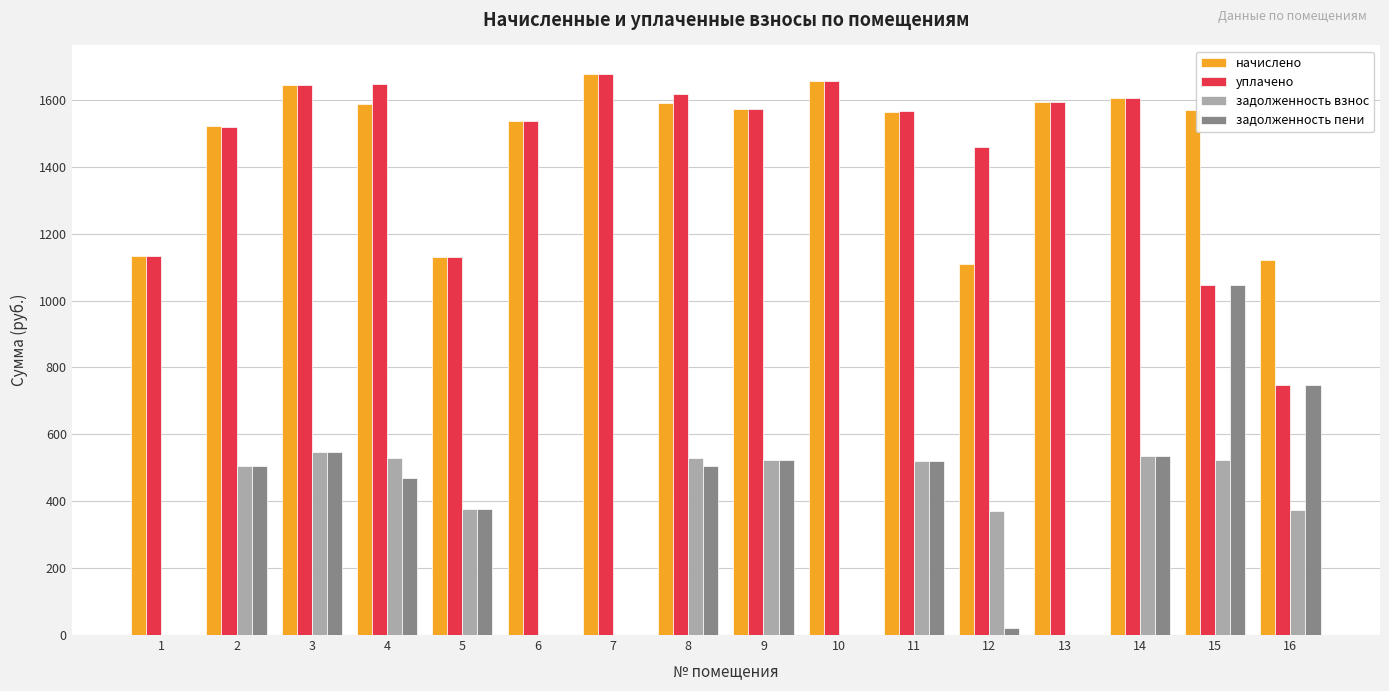

What is the greatest value displayed?

1679.0